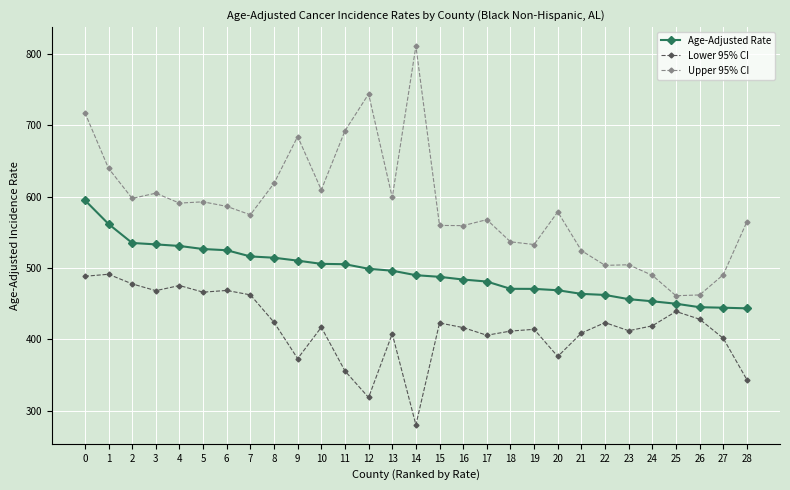

Is this an area chart (filled region under the line)?

No